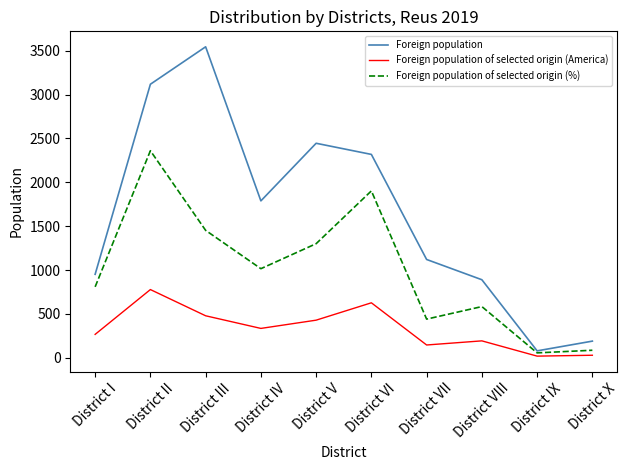

Is it true that Foreign population of selected origin (%) equals 3666 at District II?

False